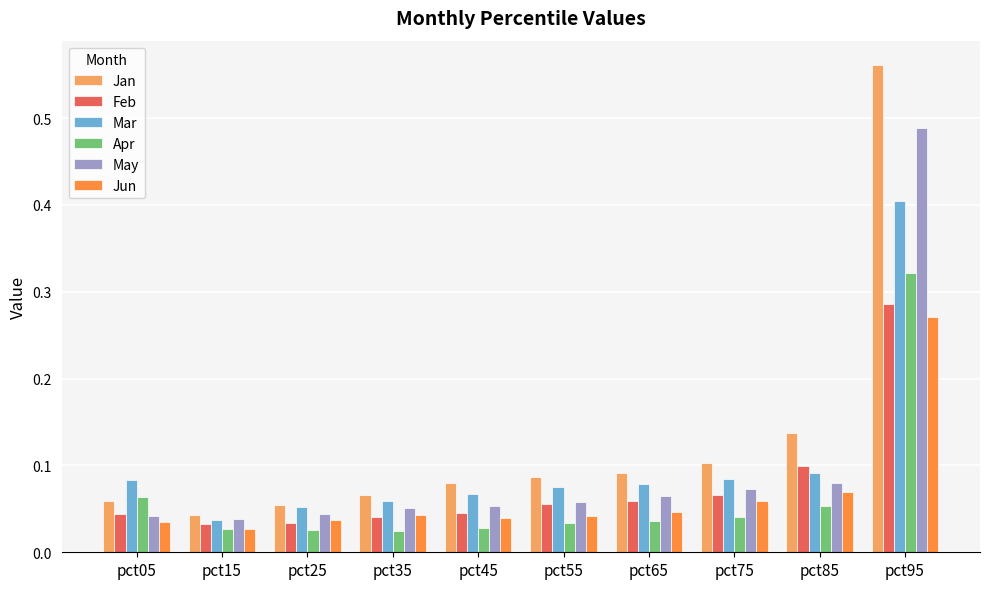

Which series has the largest range (max minus min)?

Jan